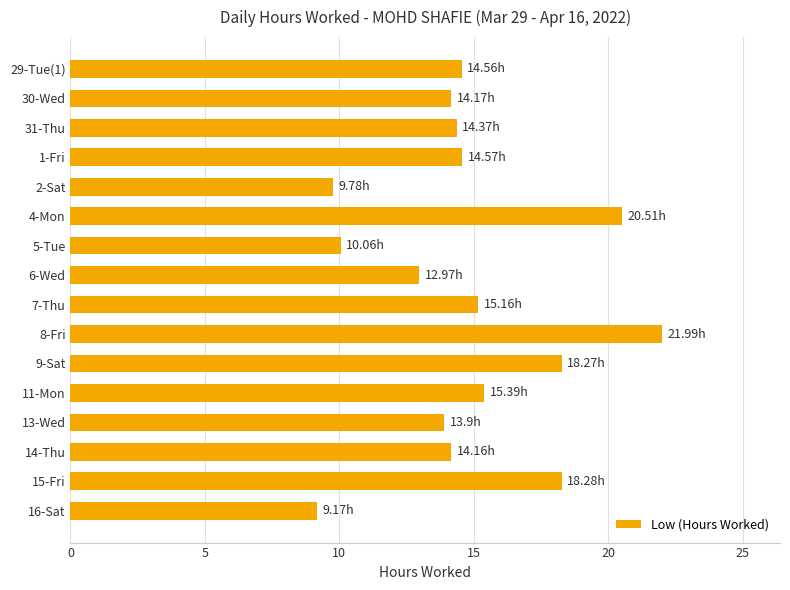

Which label corresponds to the smallest value in the chart?

16-Sat